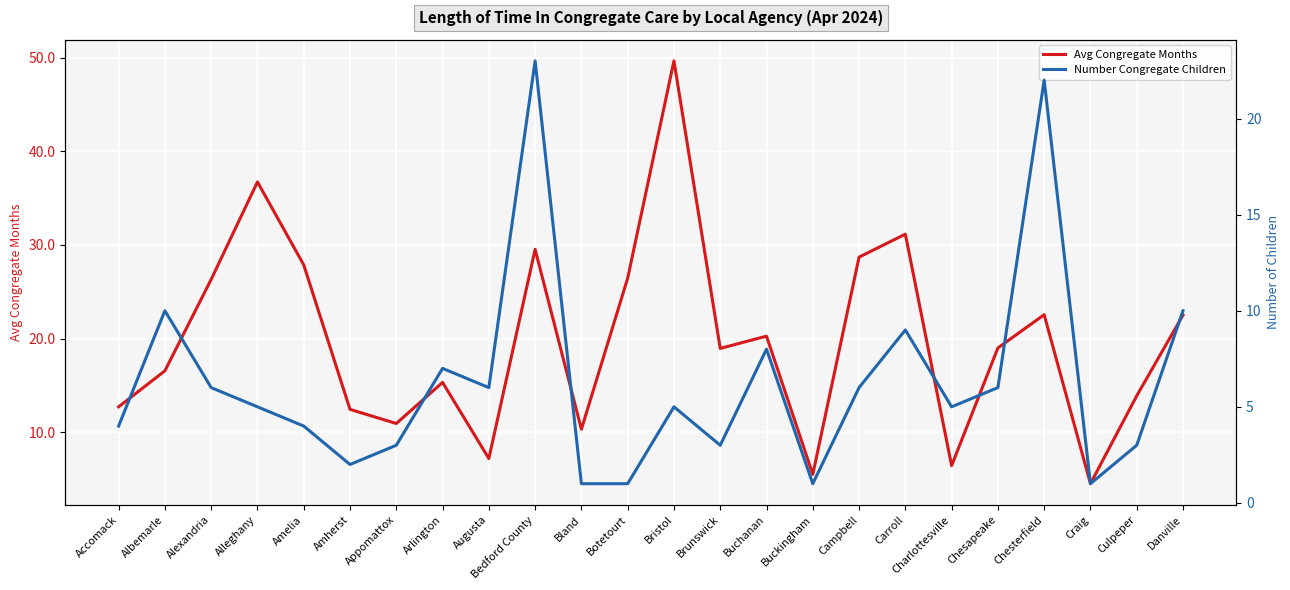

What is the highest value of the Avg Congregate Months series?

49.7